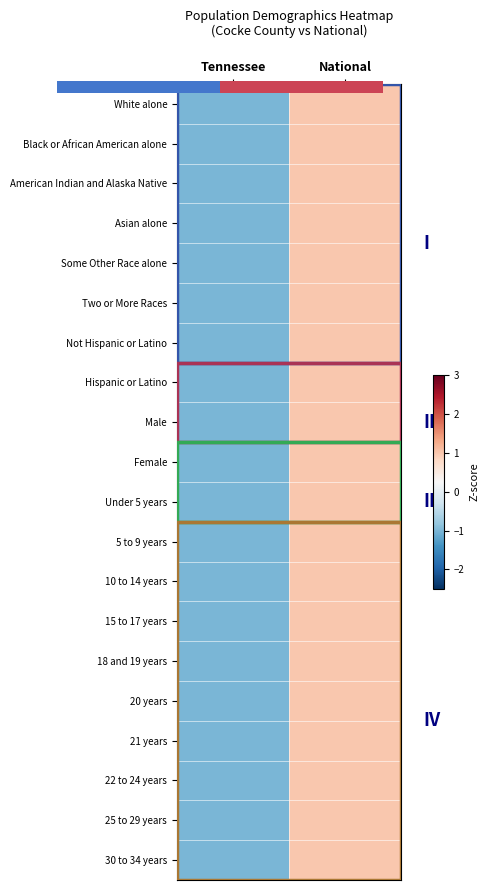

At Tennessee, list the series in order from largest to smallest.

White alone, Black or African American alone, American Indian and Alaska Native, Asian alone, Some Other Race alone, Two or More Races, Not Hispanic or Latino, Hispanic or Latino, Male, Female, Under 5 years, 5 to 9 years, 10 to 14 years, 15 to 17 years, 18 and 19 years, 20 years, 21 years, 22 to 24 years, 25 to 29 years, 30 to 34 years